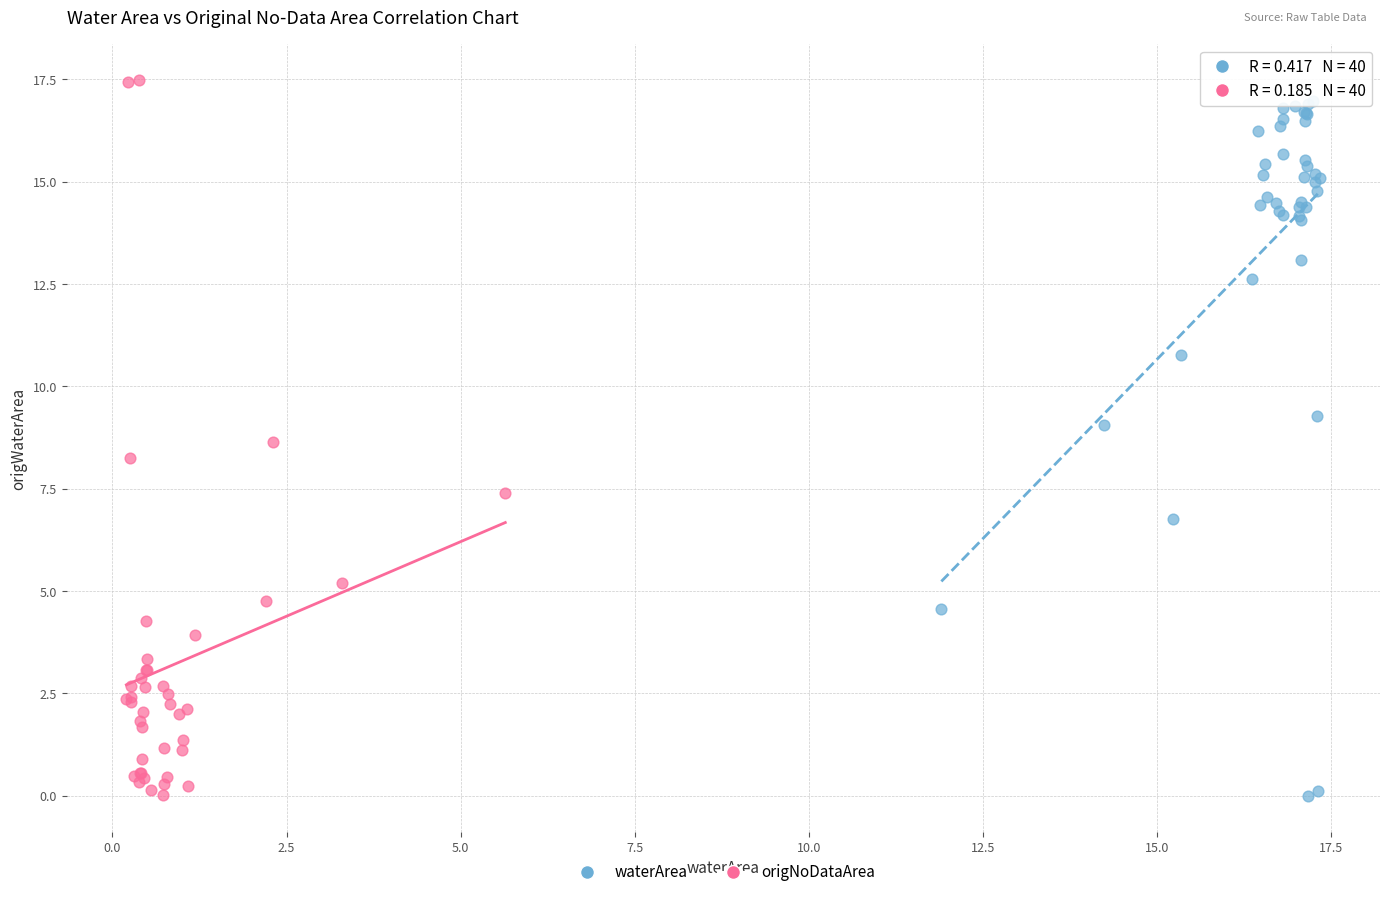

Which series has the largest Y range (max minus min)?

origNoDataArea